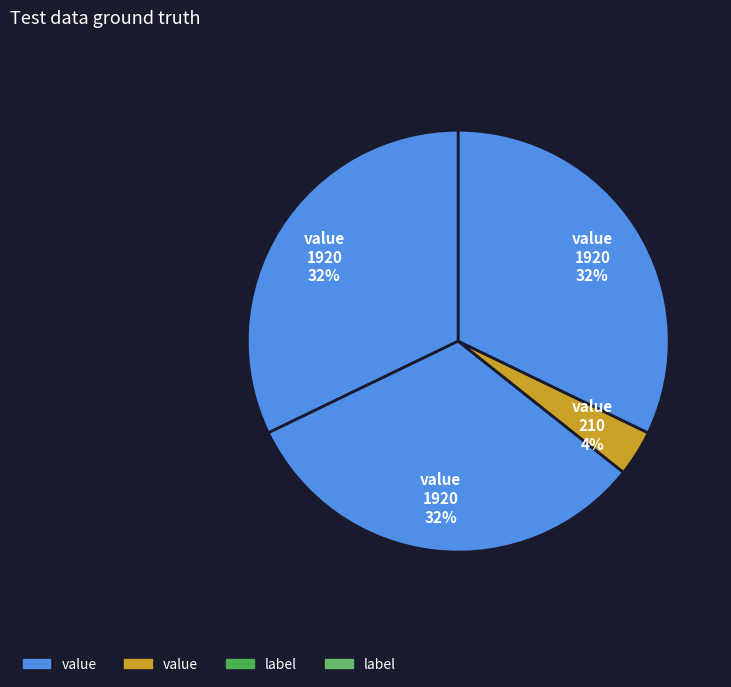

Count the number of slices in the pie.

4